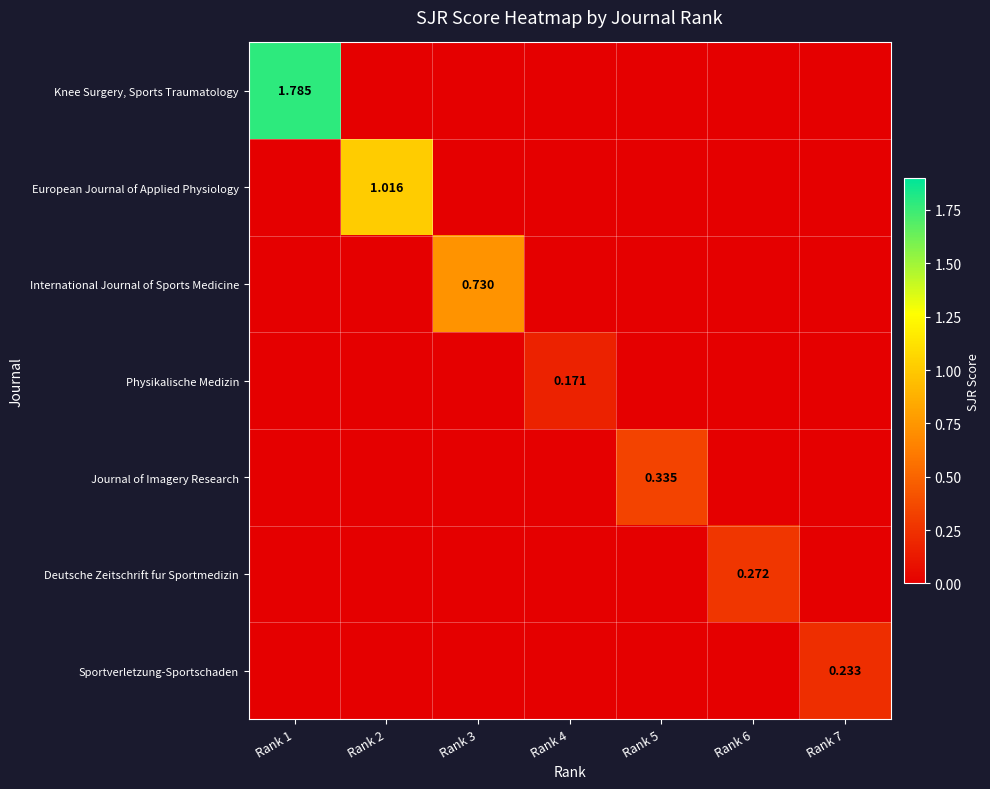

Is it true that European Journal of Applied Physiology equals 0.3 at Rank 5?

False